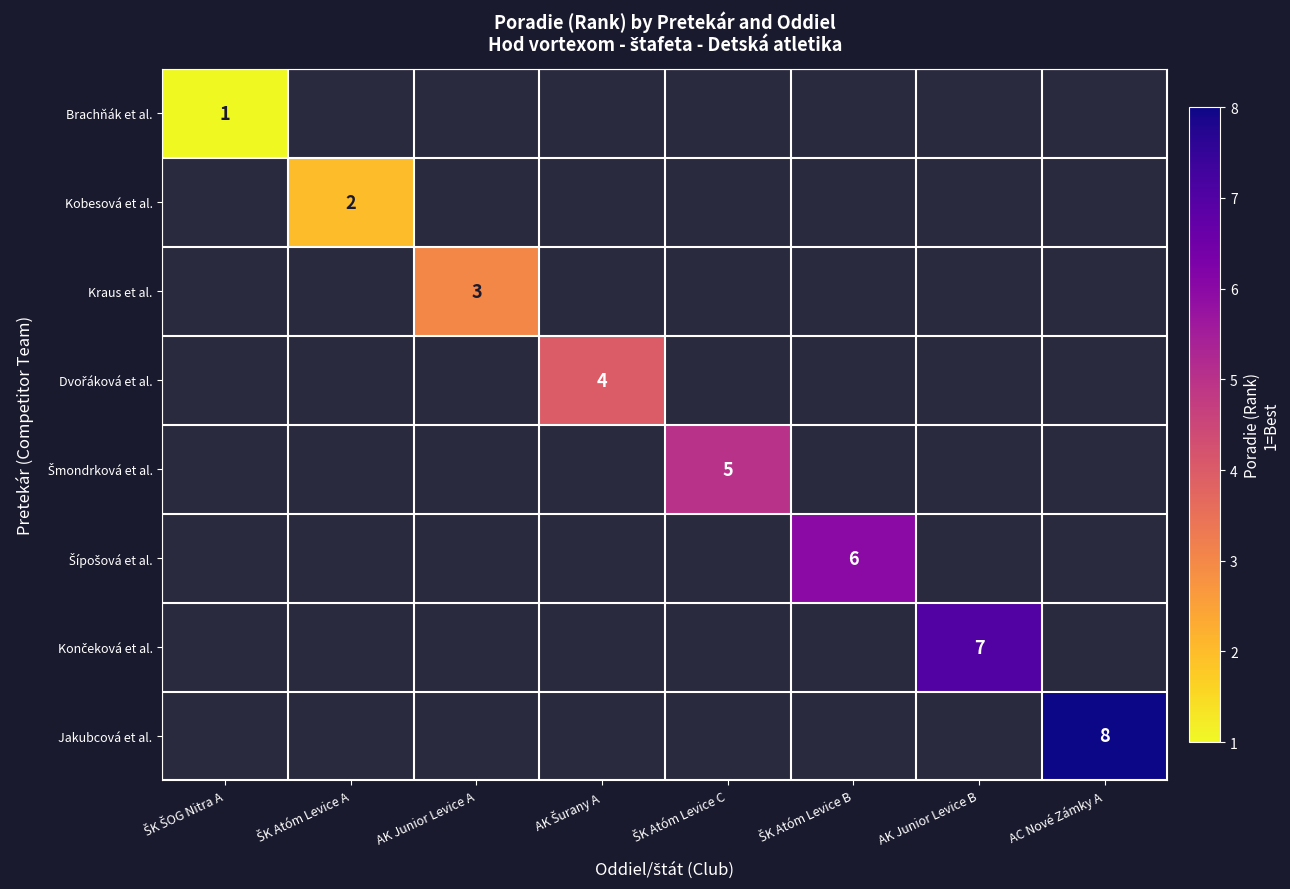

What is the smallest value displayed?

1.0